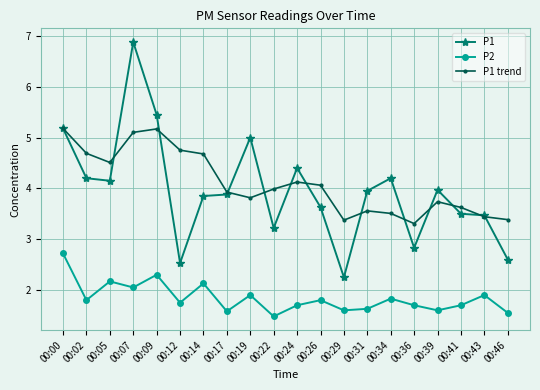

Which label corresponds to the smallest value in the chart?

00:22